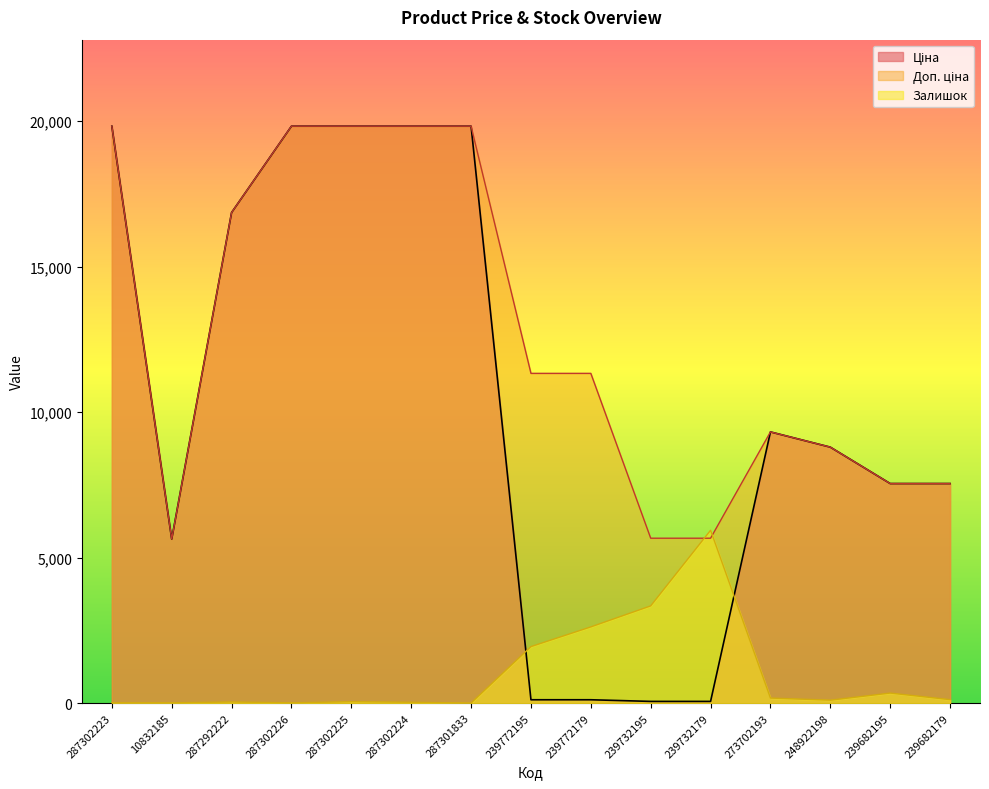

Is the value of Доп. ціна at 273702193 greater than the value of Залишок at 239772195?

Yes